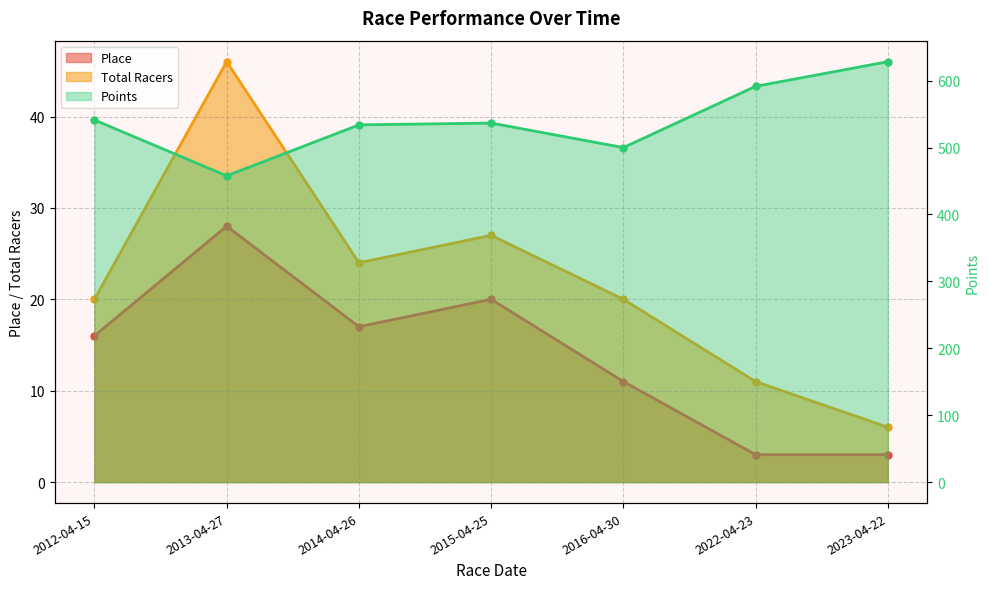

Where is the first local maximum for Place?

2013-04-27